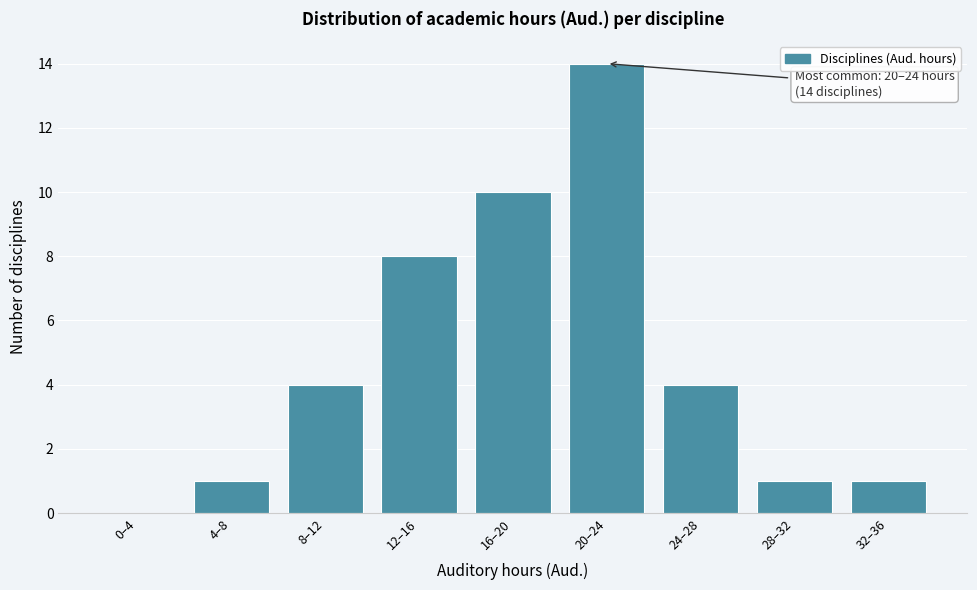

Reading left to right, extract all data points from this chart.

0–4=0	4–8=1	8–12=4	12–16=8	16–20=10	20–24=14	24–28=4	28–32=1	32–36=1